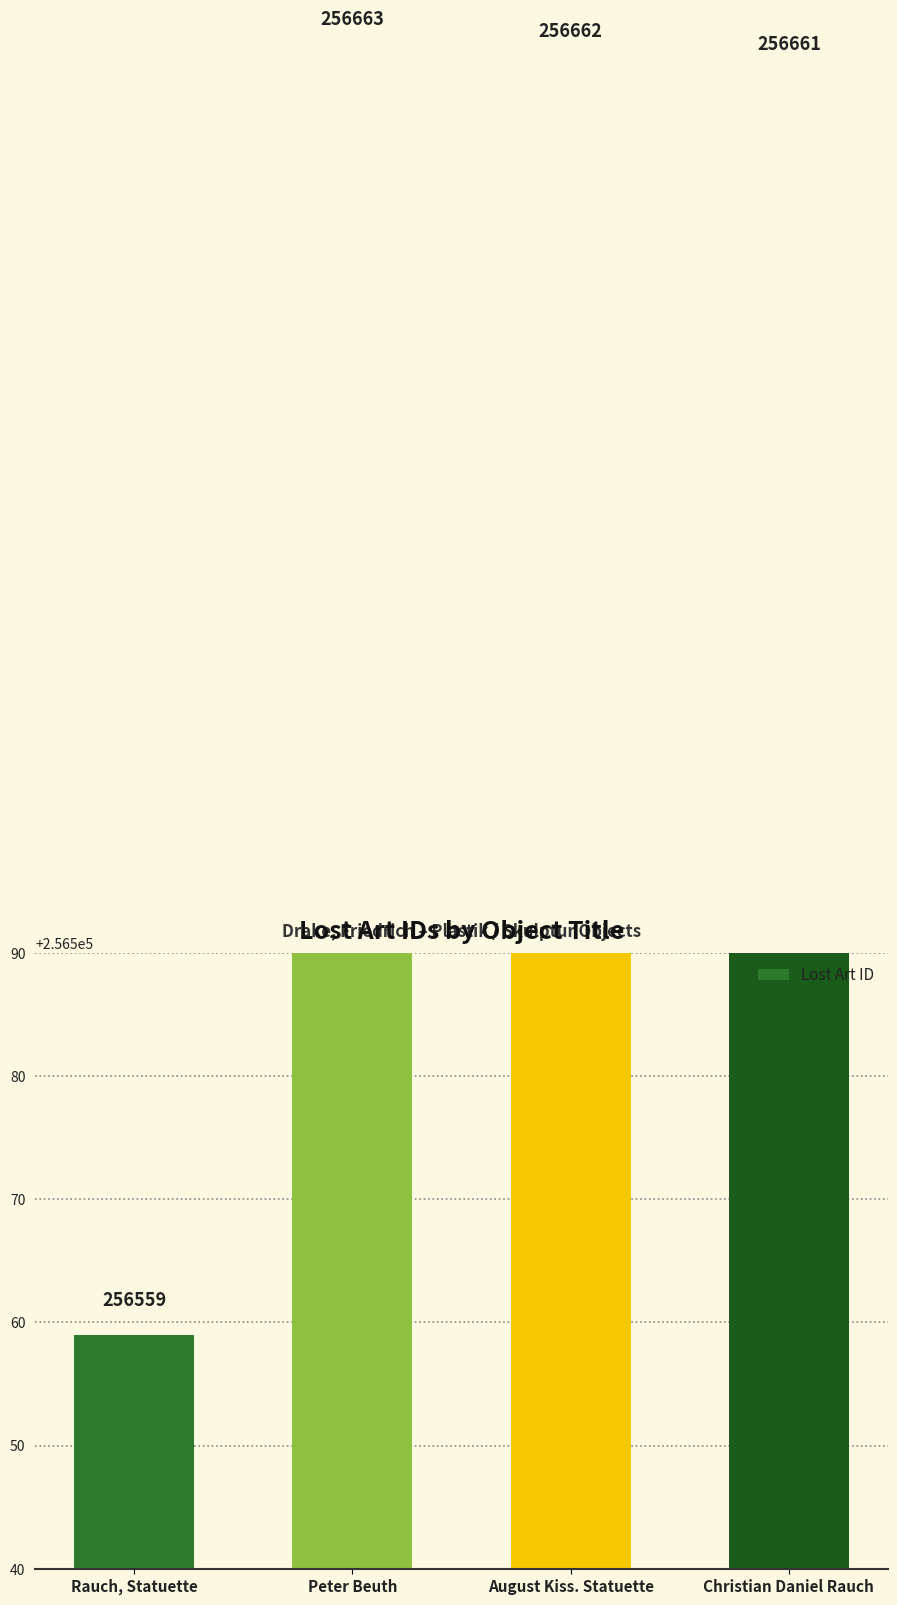

What is the greatest value displayed?

256663